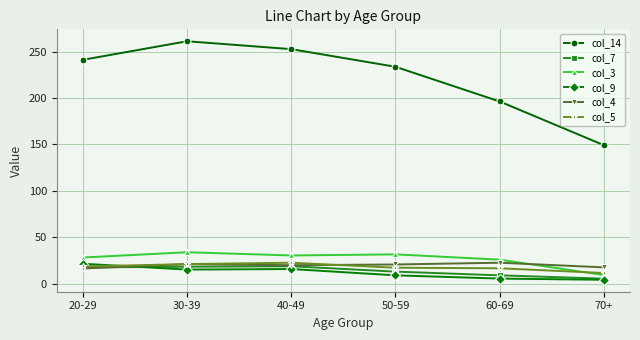

Which series has the largest total across all categories?

col_14